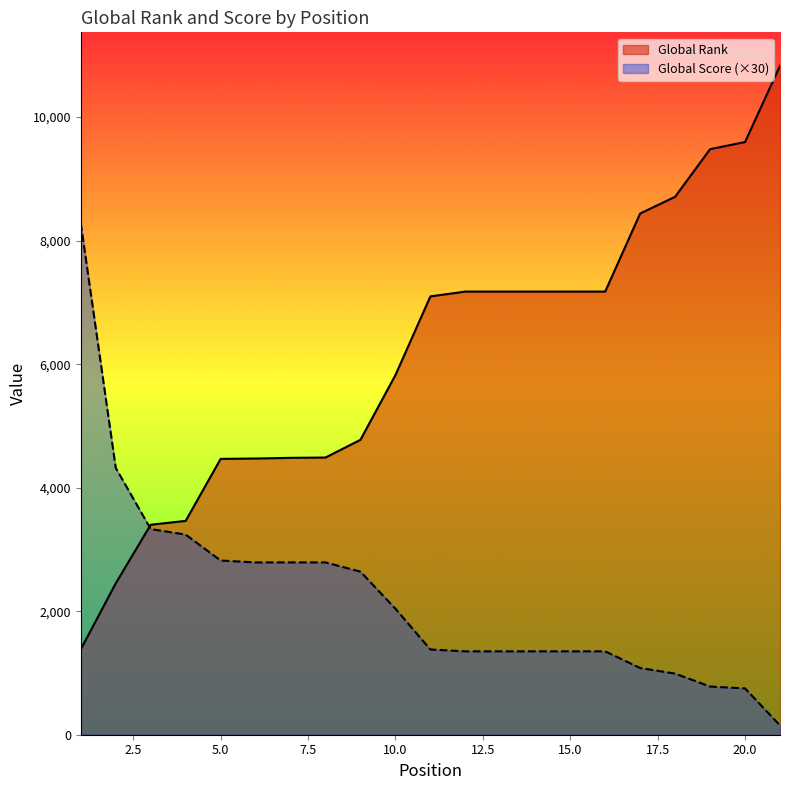

How many series are shown in this chart?

2